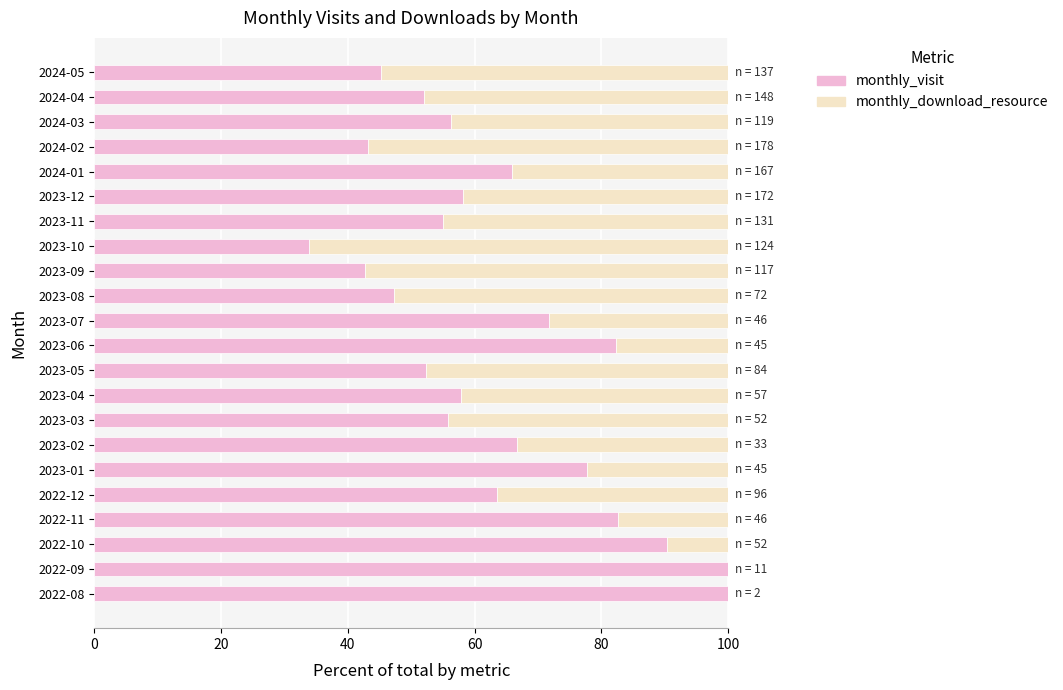

The value of monthly_visit at 2023-09 is 68.7. True or false?

False